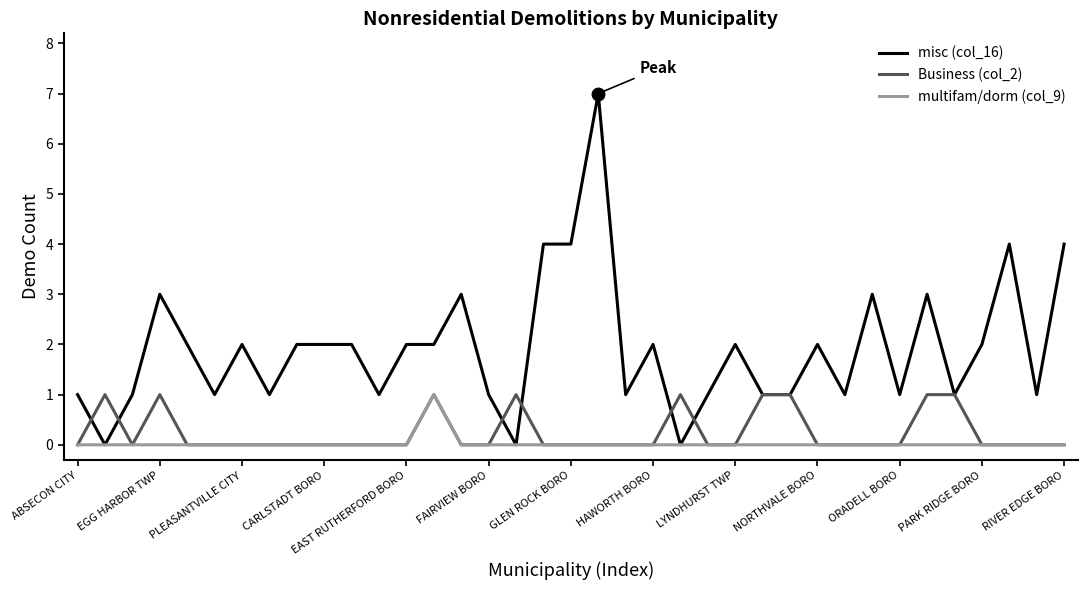

What is the average value of the misc (col_16) series?

2